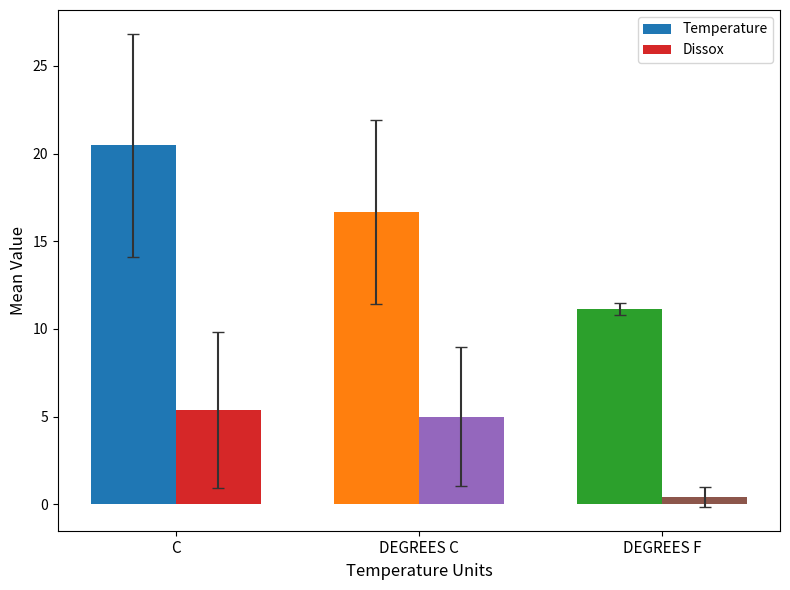

What is the total value across all series at DEGREES F?

11.6